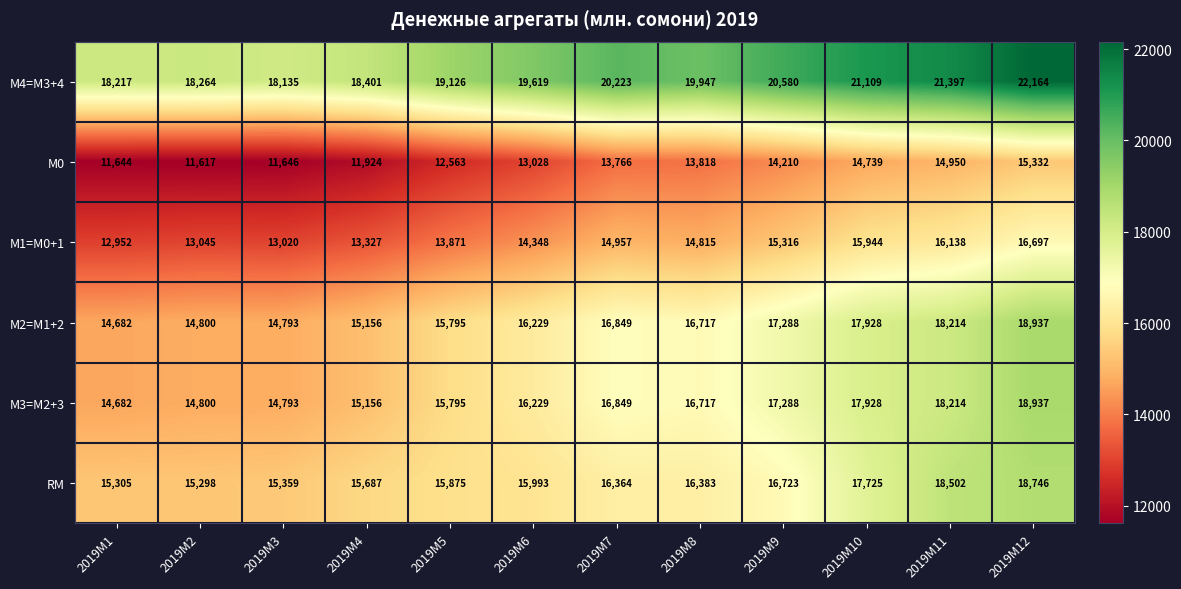

At which label does М3=M2+3 first exceed 16717?

2019M7